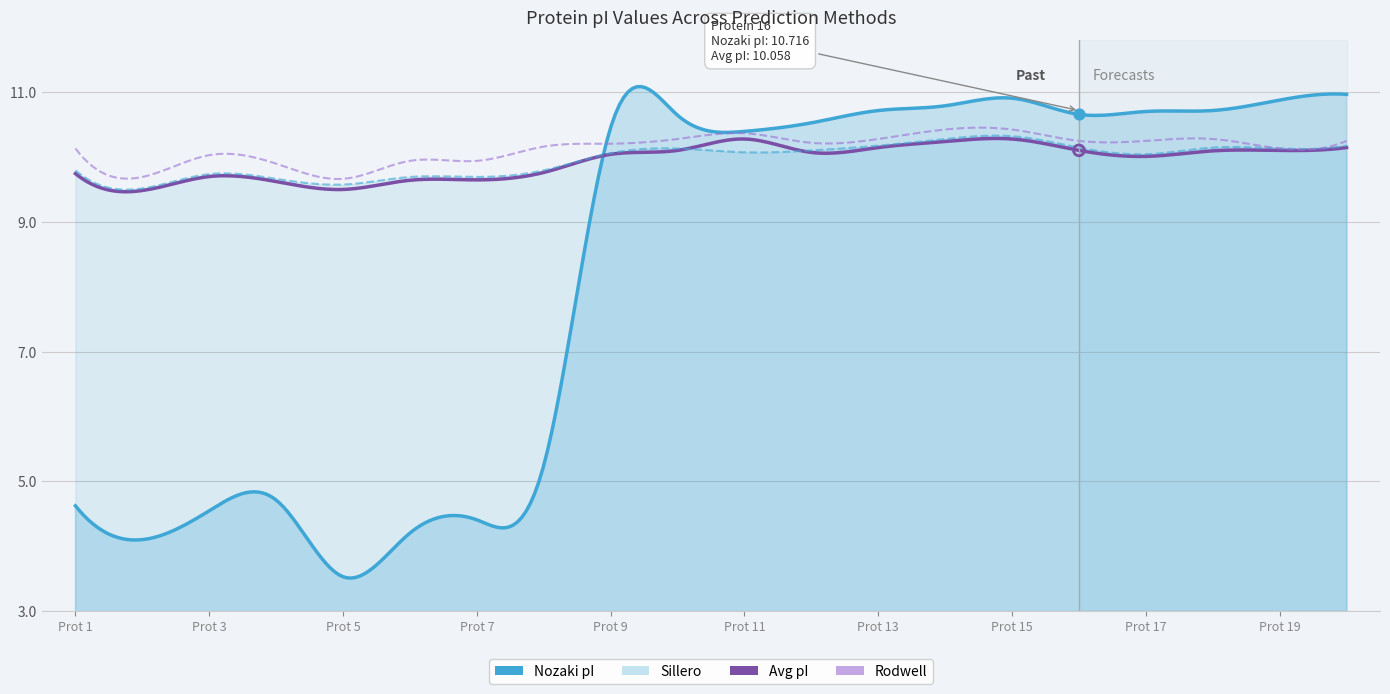

What are all the series names shown in the legend?

Nozaki, Avg_pI, Sillero, Rodwell